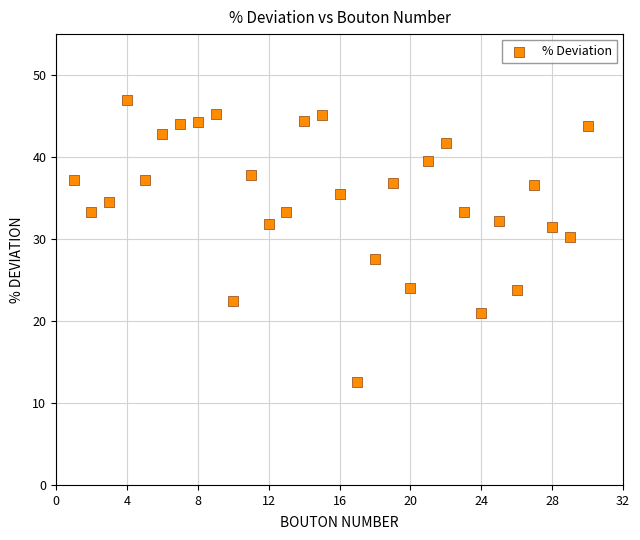

What is the range of Y values (max minus min)?

34.4